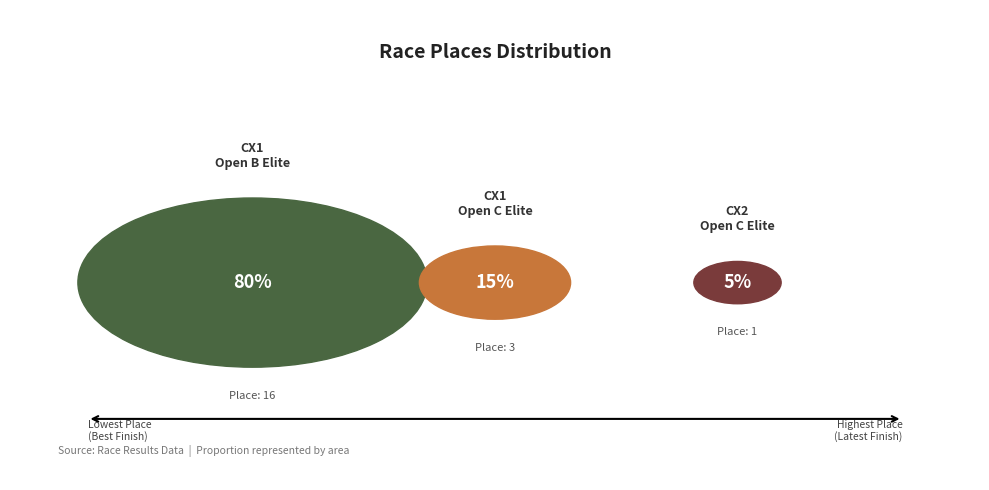

Rank the categories by value from highest to lowest.

Surf City All Hallow's Cross CX1 (Open B Elite), Surf City All Hallow's Cross CX1 (Open C Elite), Surf City All Hallow's Cross CX2 (Open C Elite)